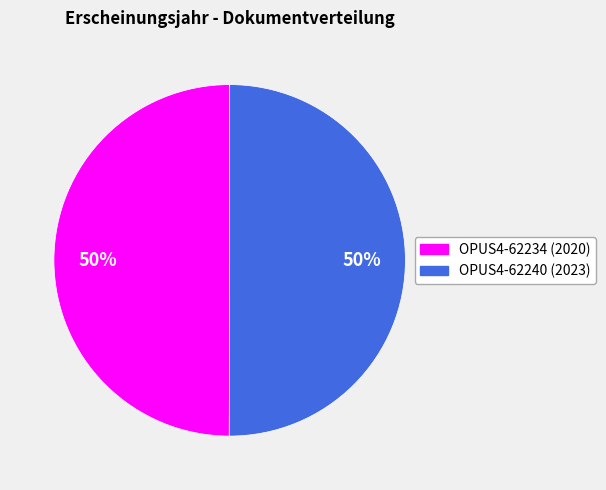

To the nearest percent, what is the average slice percentage?

50%